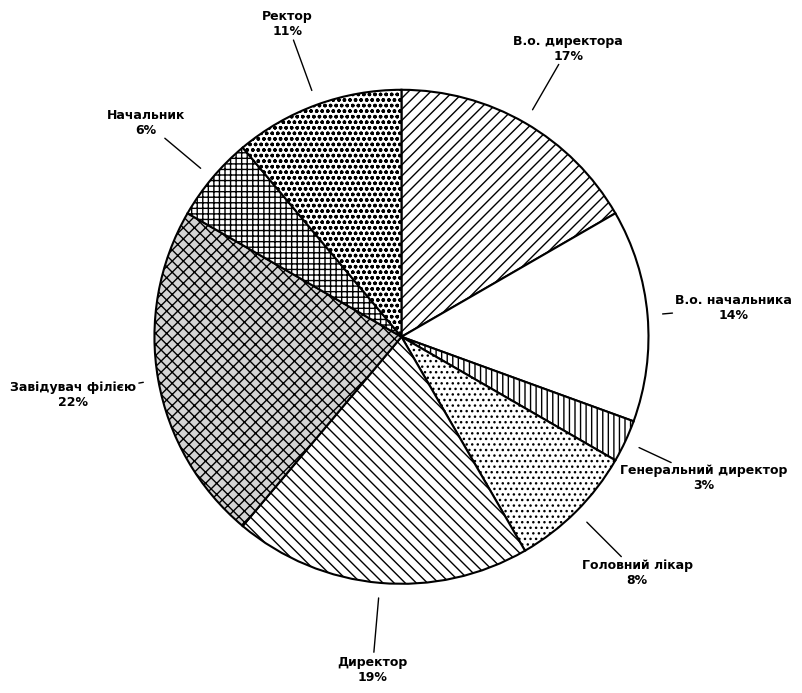

Do Начальник and Директор together represent more than half of the pie?

No